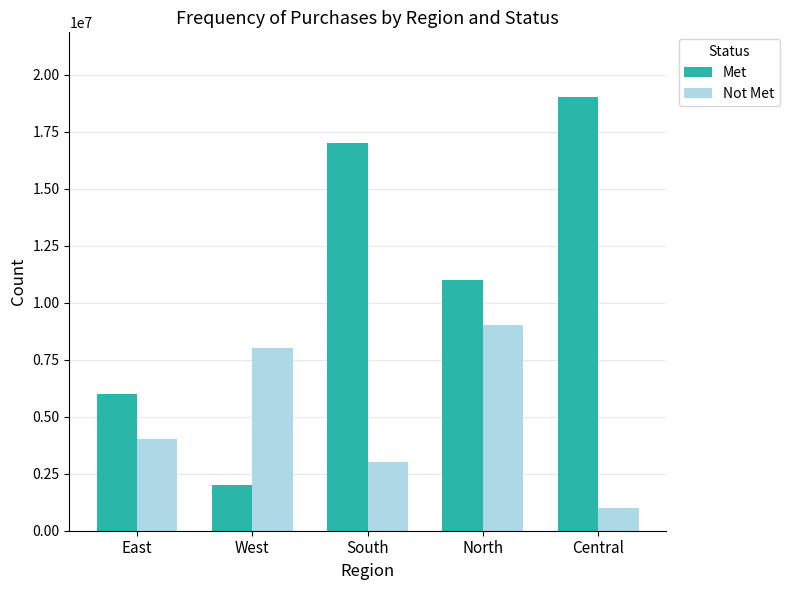

What is the label of the 2nd bar from the left?

West